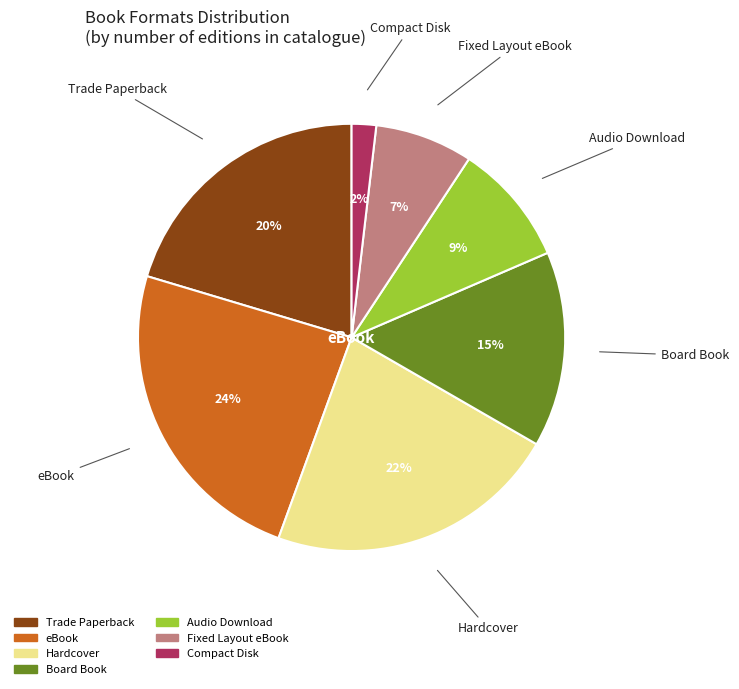

To the nearest percent, what percentage of the pie is Trade Paperback?

20%